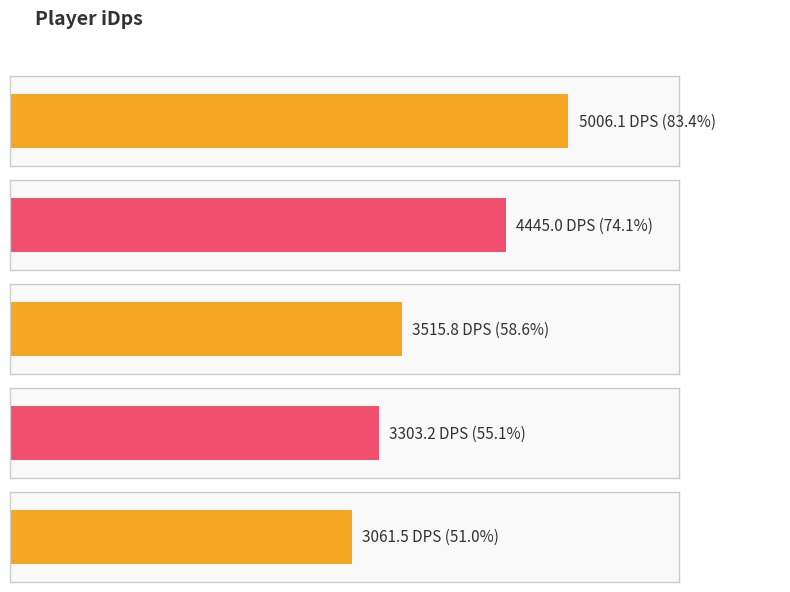

How many distinct data groups are displayed?

1